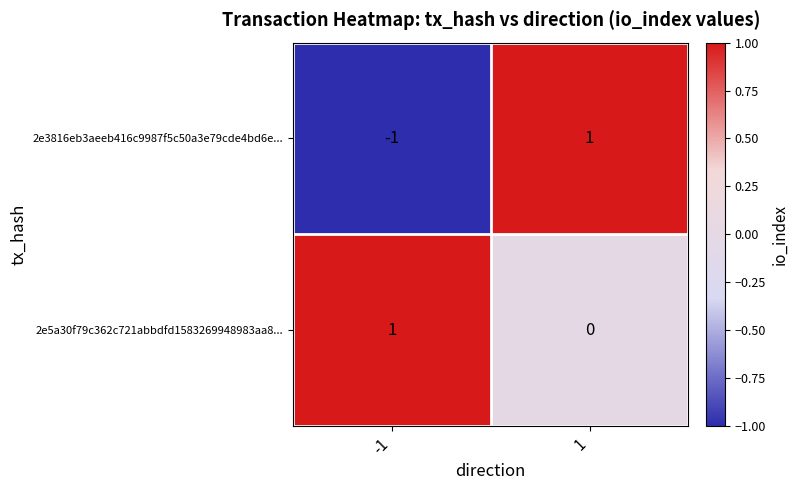

True or false: 2e5a30f79c362c721abbdfd1583269948983aa8... has a value of 1 at -1.

True